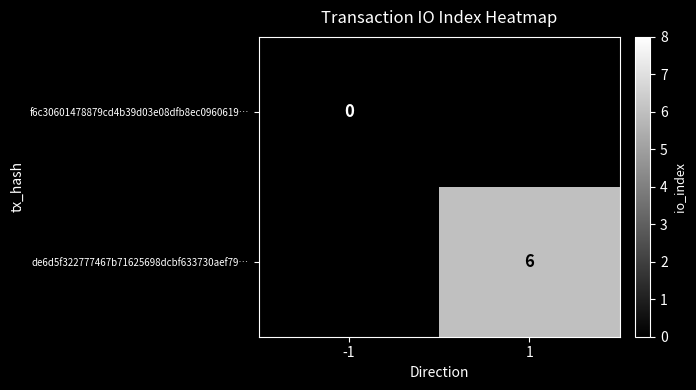

True or false: de6d5f322777467b71625698dcbf633730aef79… has a value of 3 at 1.

False